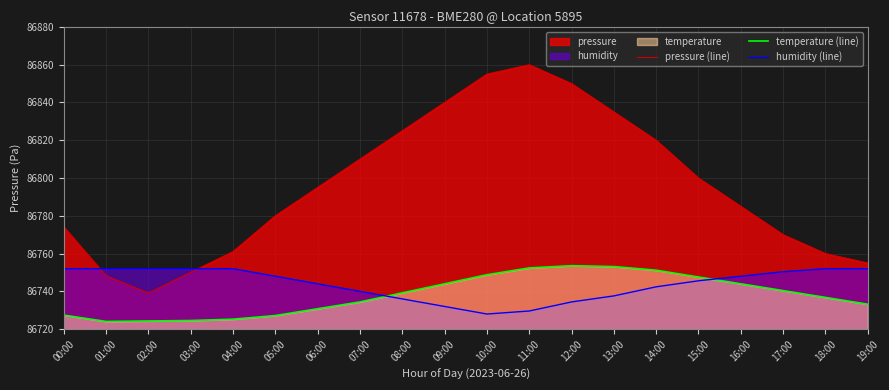

How many values in the humidity (line) series are below 86748?

10